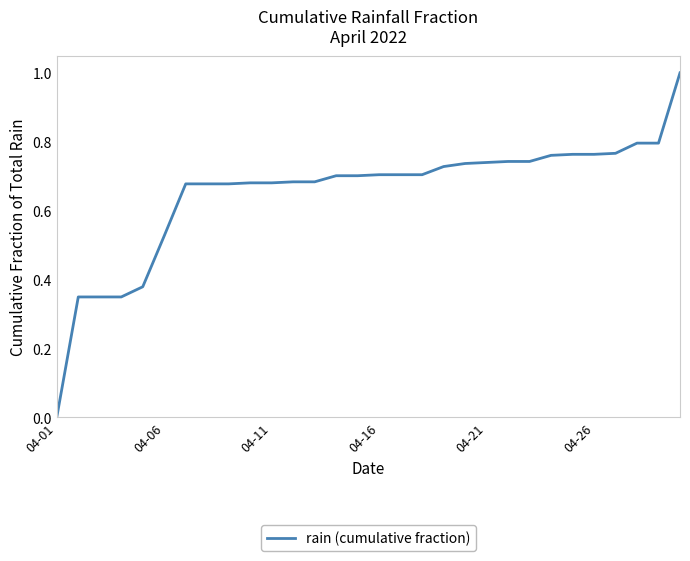

What is the difference between the maximum and minimum values?

1.0